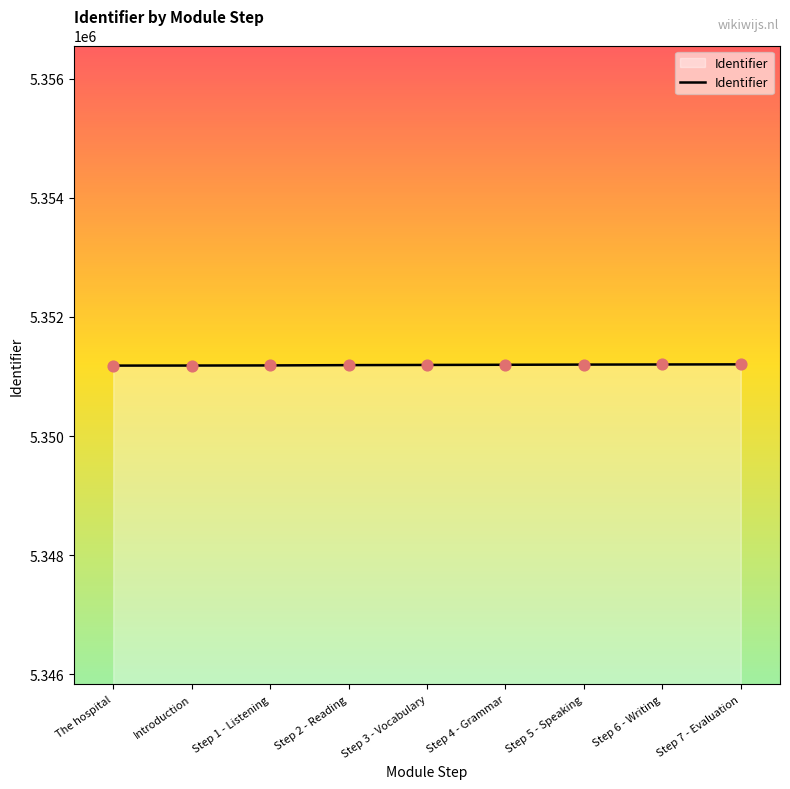

The value at The hospital is 5351184. True or false?

True